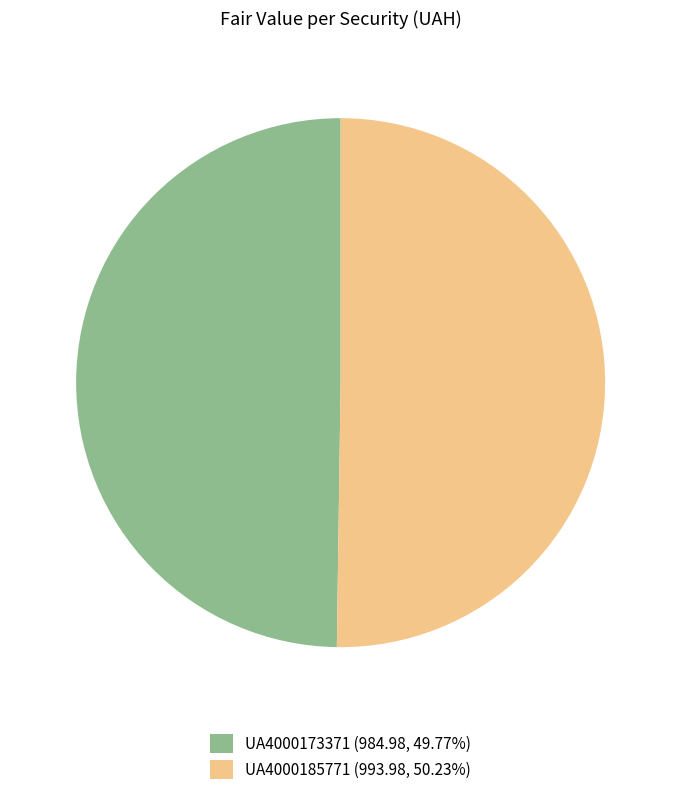

What is the ratio of the value at UA4000185771 (993.98, 50.23%) to the value at UA4000173371 (984.98, 49.77%)?

1.0